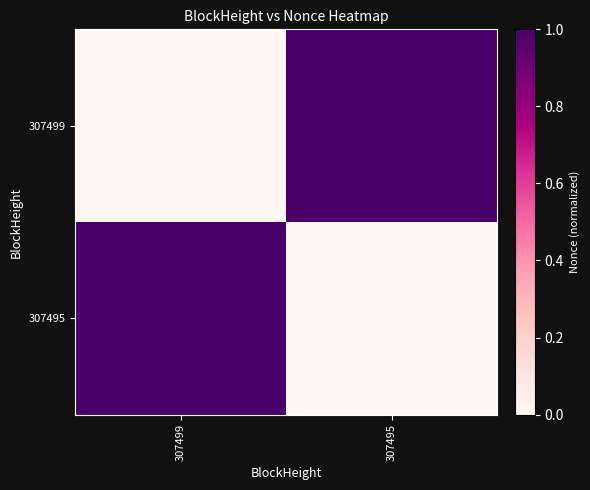

How many categories are shown in the chart?

2